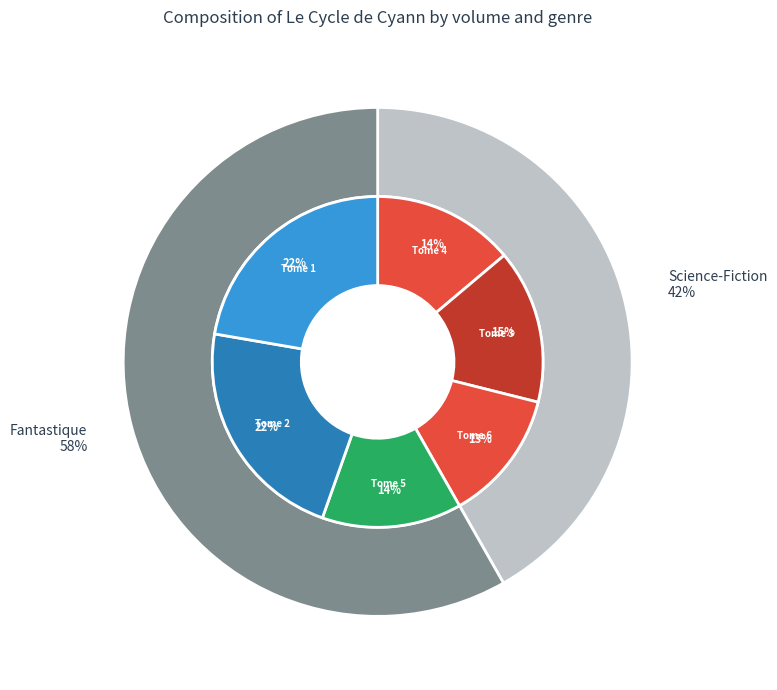

What percentage do Tome 6 and Tome 3 together represent?

27.9%